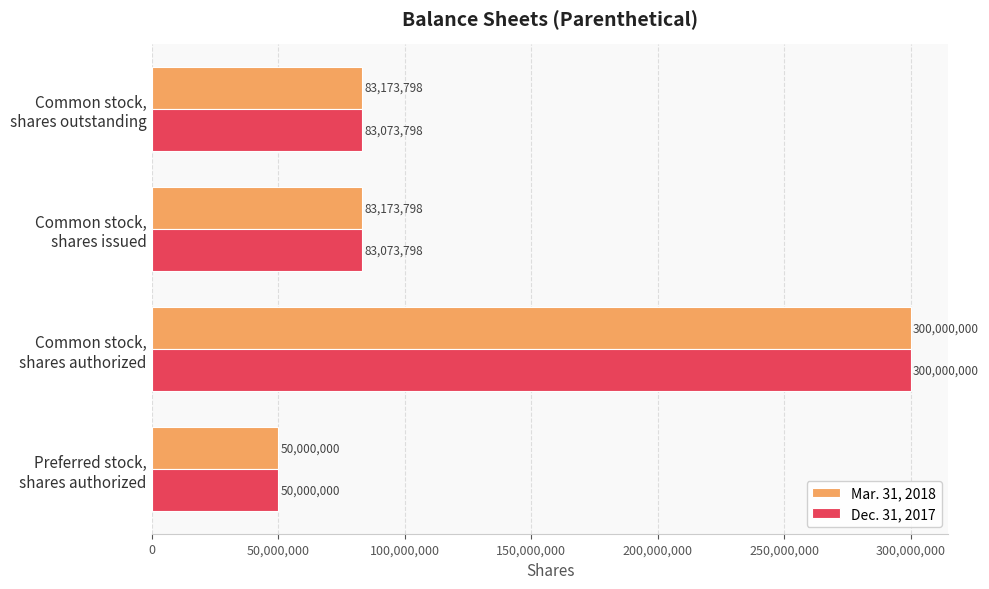

Which series has the largest total across all categories?

Mar. 31, 2018